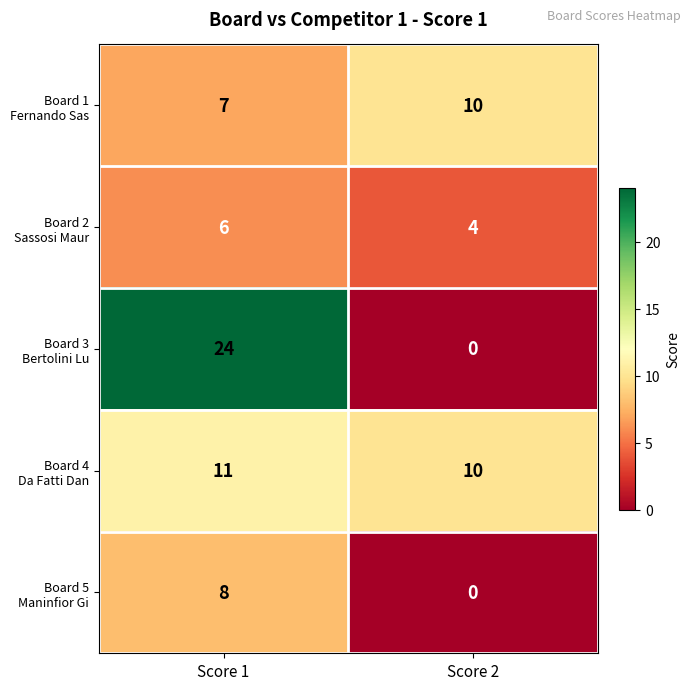

Count the number of categories in the chart.

2